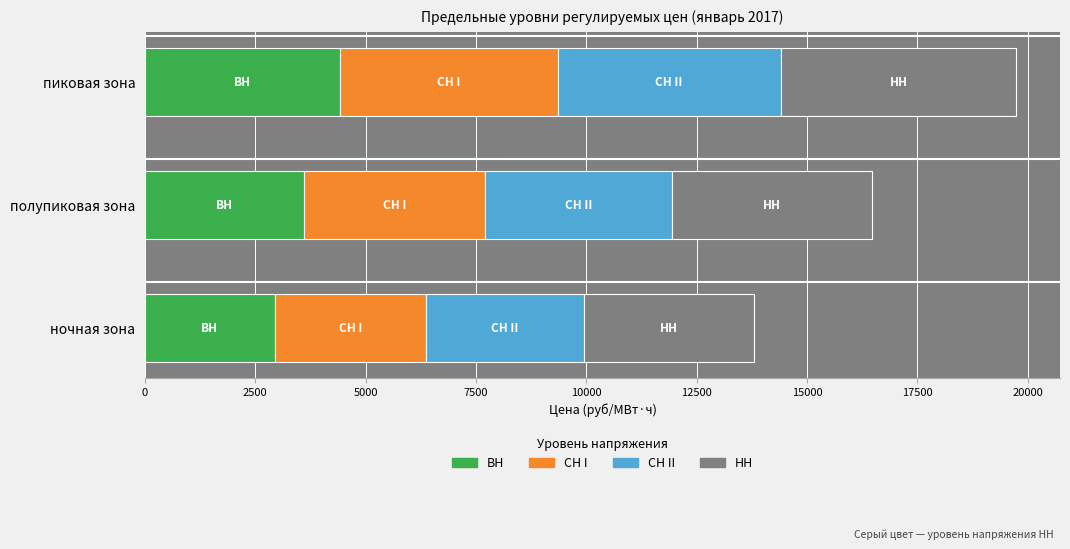

What is the average value of the ВН series?

3659.9